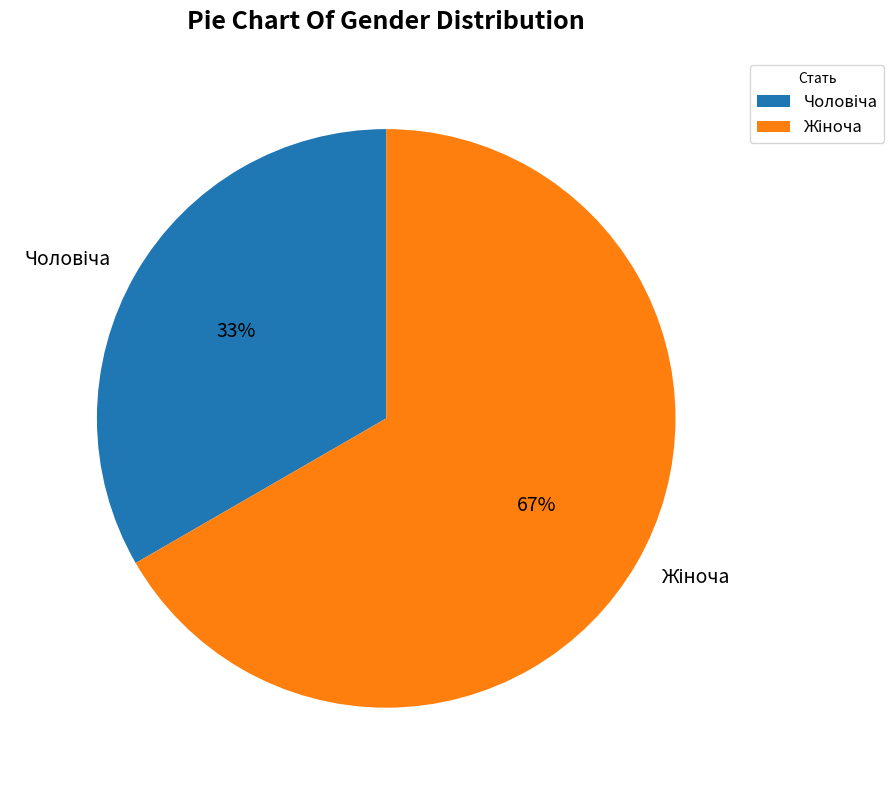

To the nearest percent, what is the average slice percentage?

50%